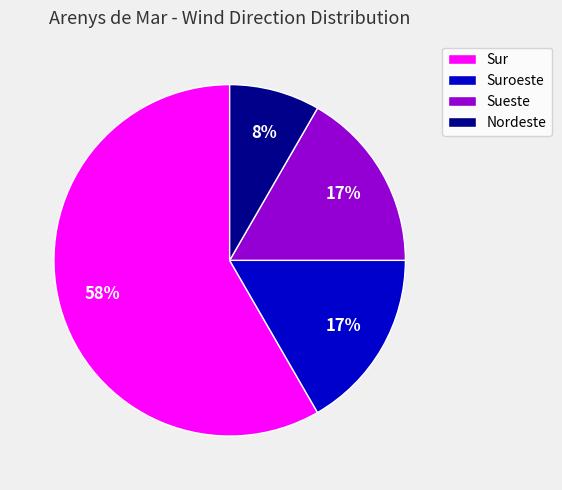

Is the sum of Suroeste and Sur greater than half?

Yes